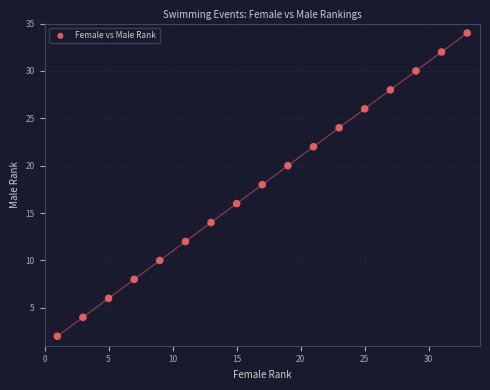

What is the range of X values (max minus min)?

32